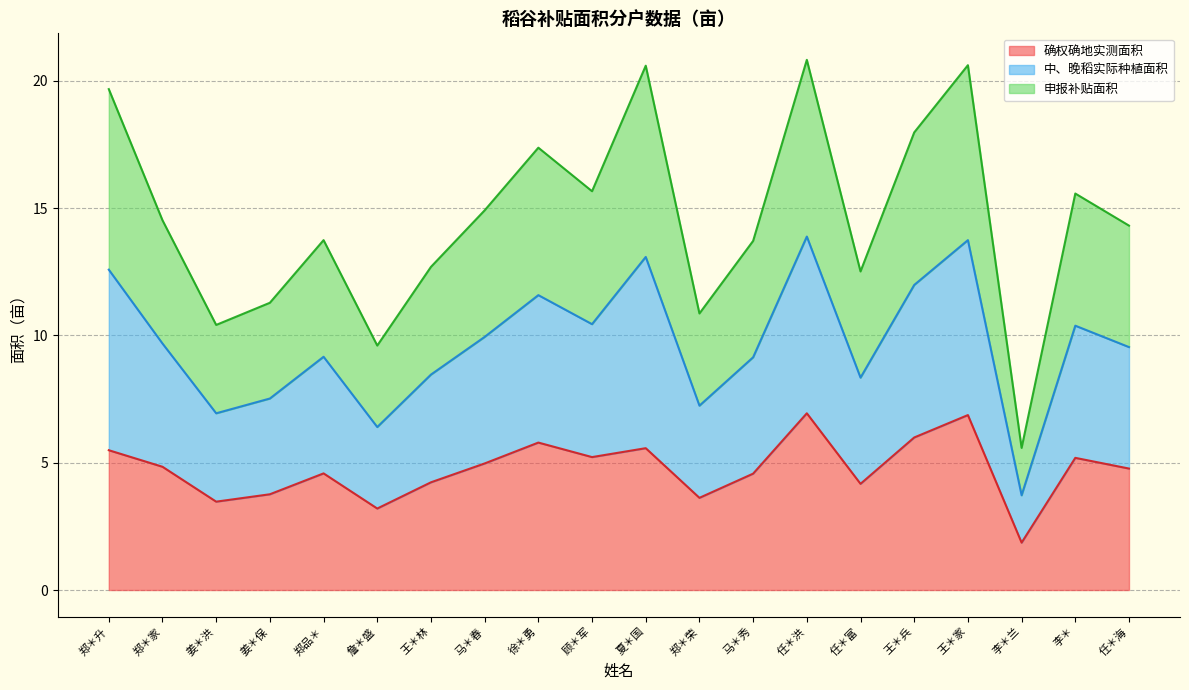

How many distinct data groups are displayed?

3